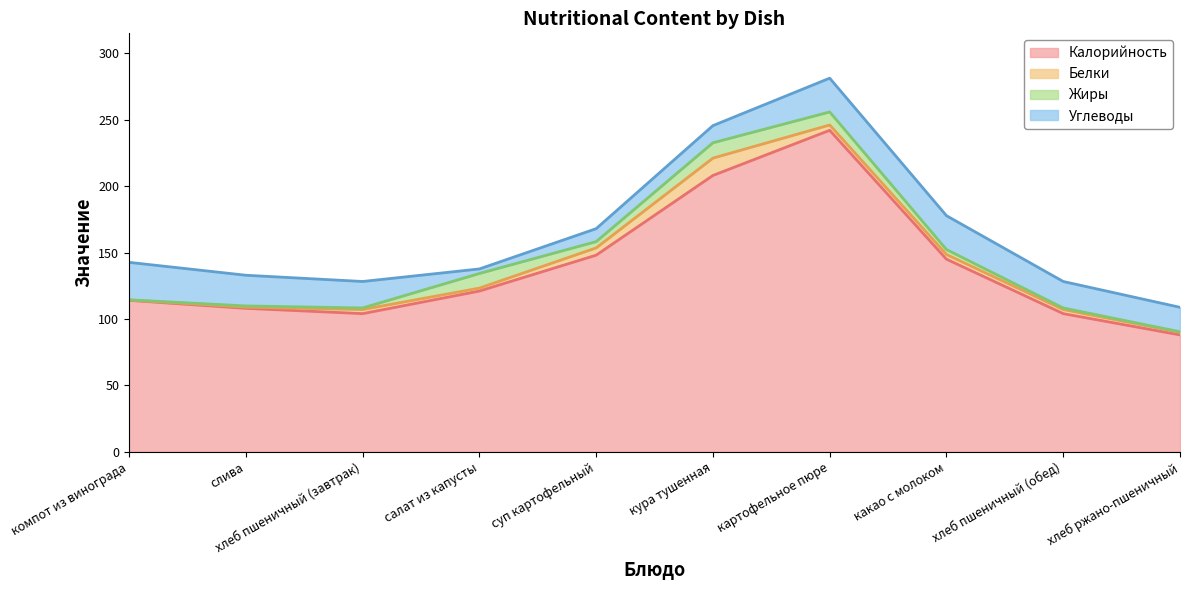

What is the difference between the second highest and second lowest values in the Белки series?

4.6